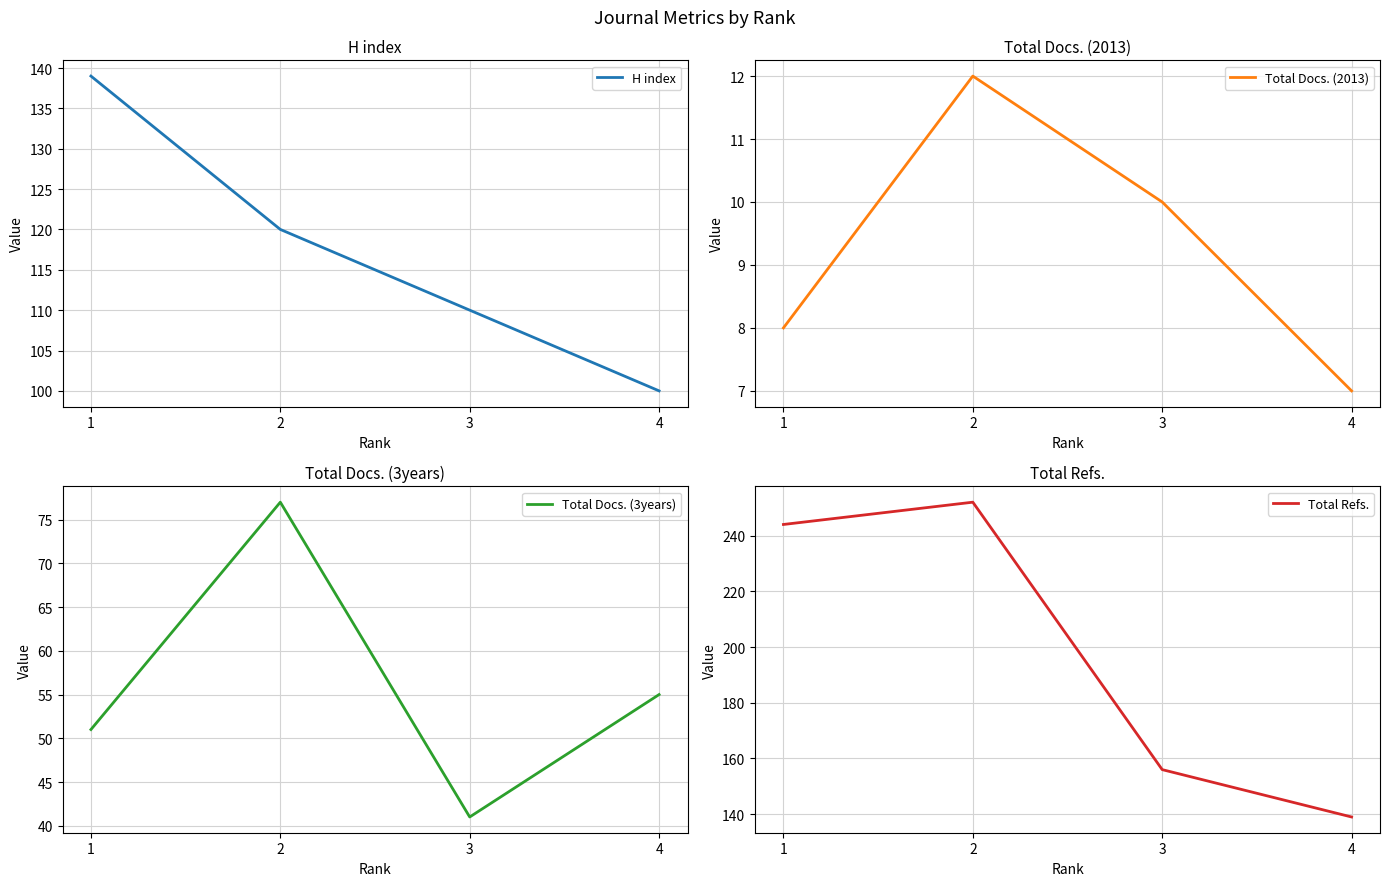

What is the total value across all series at 1?

442